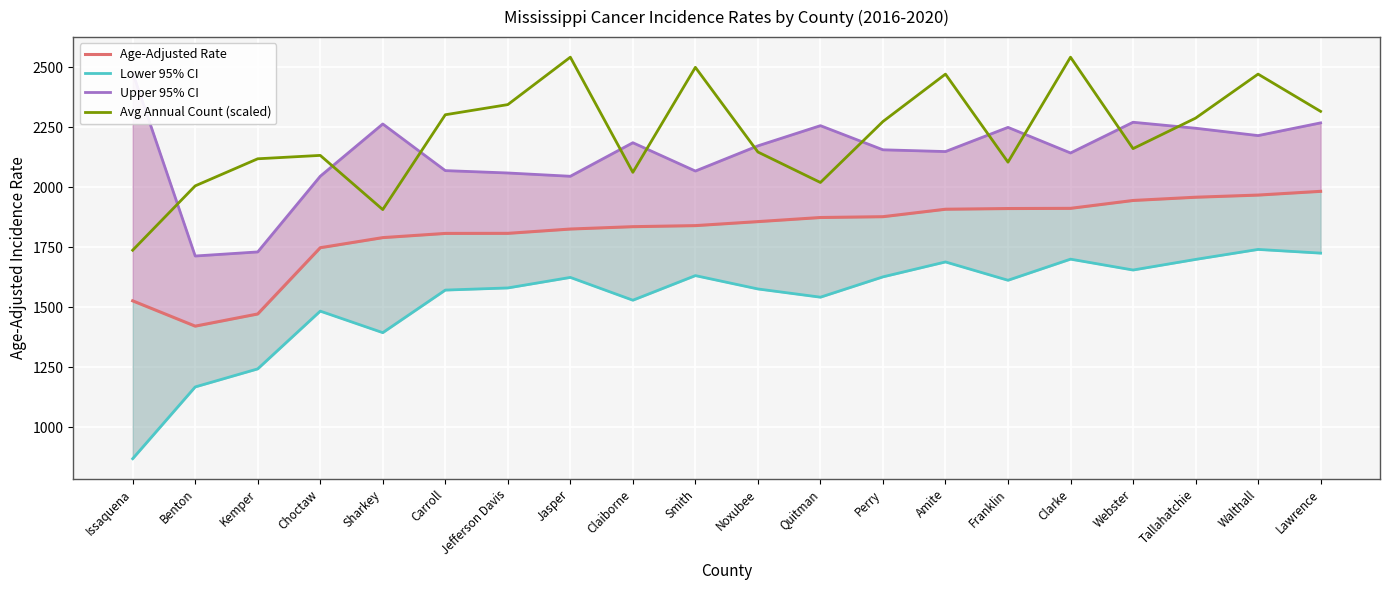

Is the value of Upper 95% CI at Franklin greater than the value of Avg Annual Count (scaled) at Noxubee?

Yes